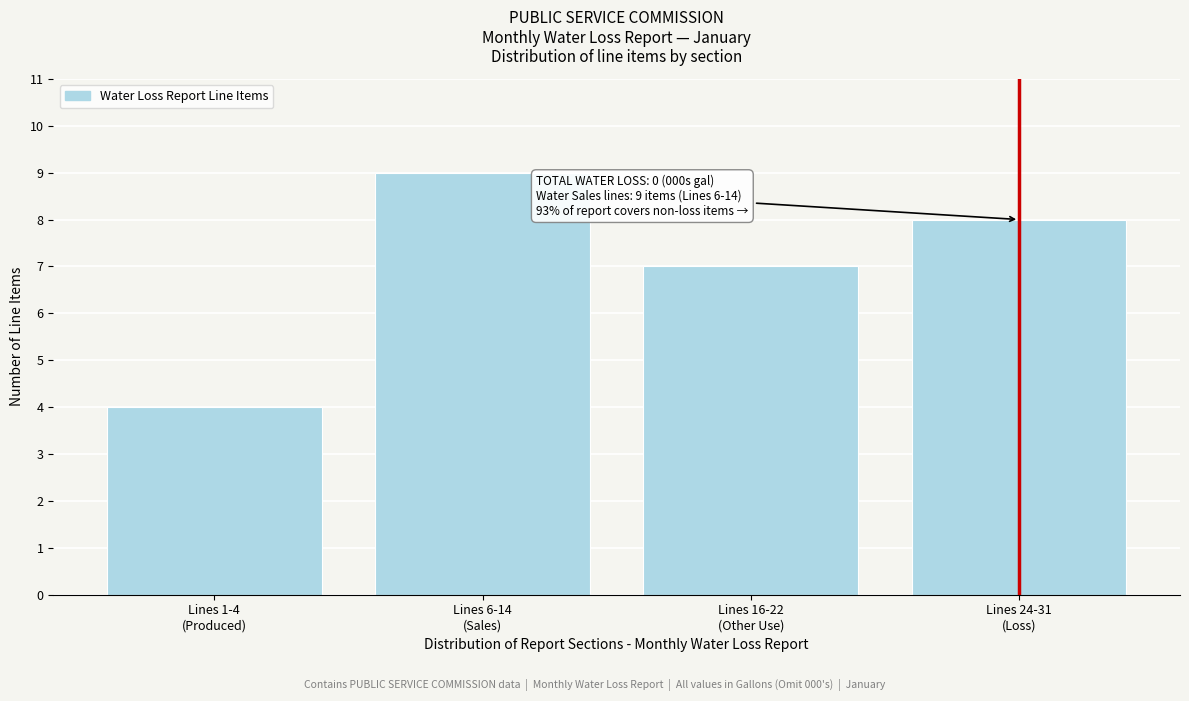

Reading left to right, transcribe all the data shown in this chart.

4	9	7	8